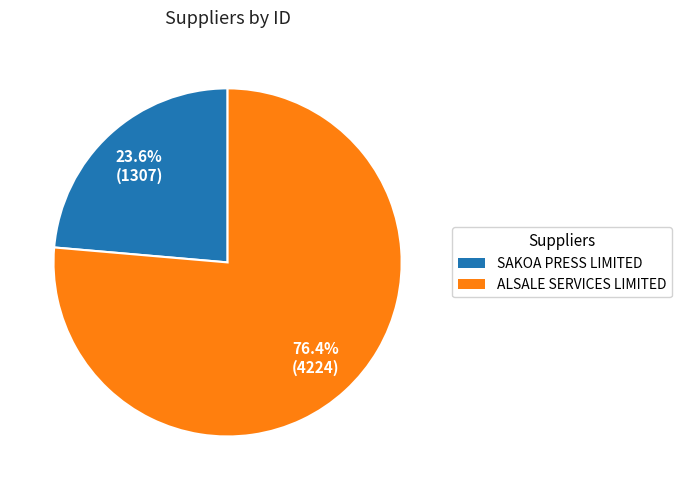

What percentage is the ALSALE SERVICES LIMITED slice, to the nearest percent?

76%